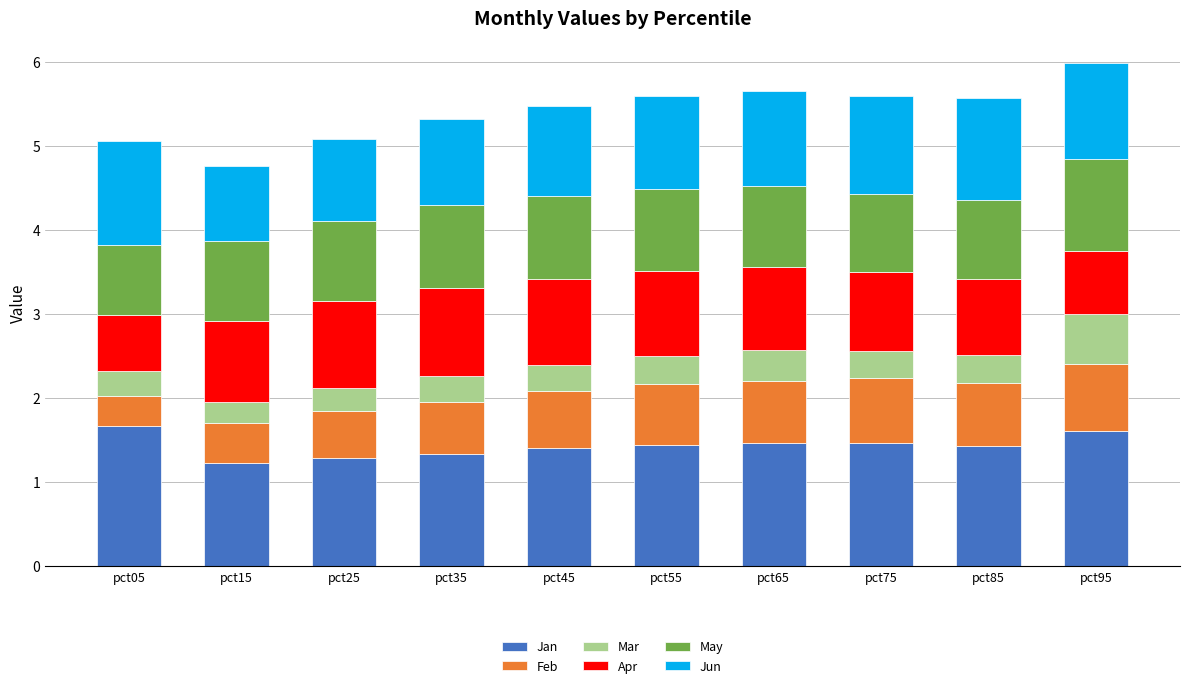

What is the total value across all series at pct35?

5.3